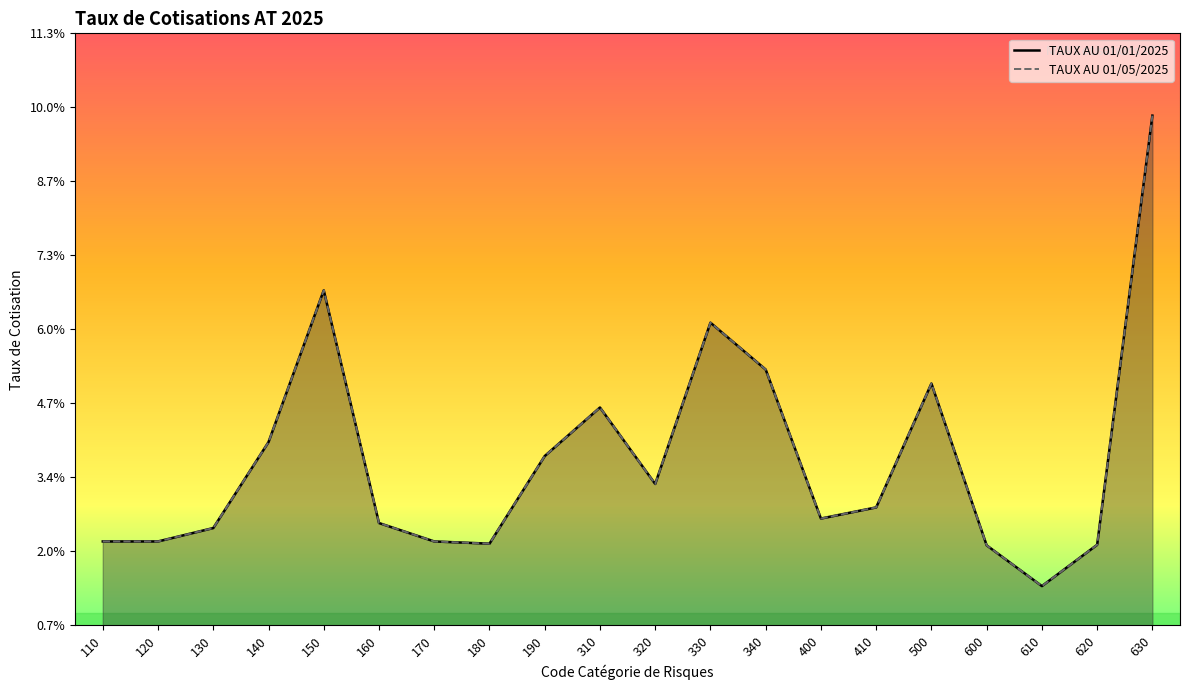

Reading left to right, list all the values displayed in this chart.

TAUX AU 01/01/2025: 110=0.0	120=0.0	130=0.0	140=0.0	150=0.1	160=0.0	170=0.0	180=0.0	190=0.0	310=0.0	320=0.0	330=0.1	340=0.1	400=0.0	410=0.0	500=0.1	600=0.0	610=0.0	620=0.0	630=0.1
TAUX AU 01/05/2025: 110=0.0	120=0.0	130=0.0	140=0.0	150=0.1	160=0.0	170=0.0	180=0.0	190=0.0	310=0.0	320=0.0	330=0.1	340=0.1	400=0.0	410=0.0	500=0.1	600=0.0	610=0.0	620=0.0	630=0.1